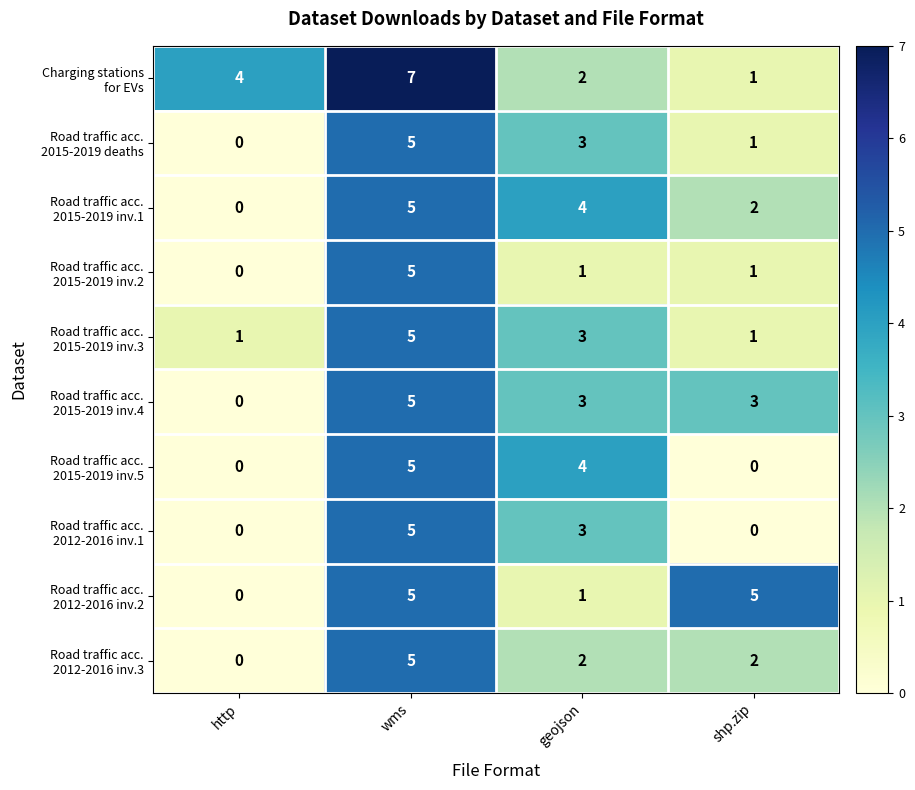

What is the greatest value displayed?

7